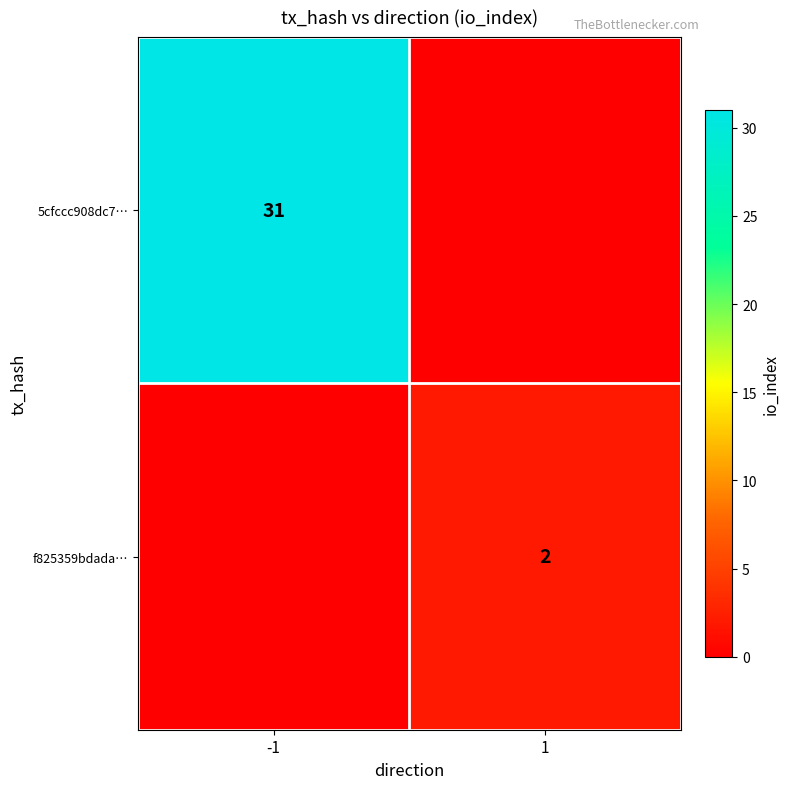

True or false: 5cfccc908dc7… has a value of 31 at -1.

True